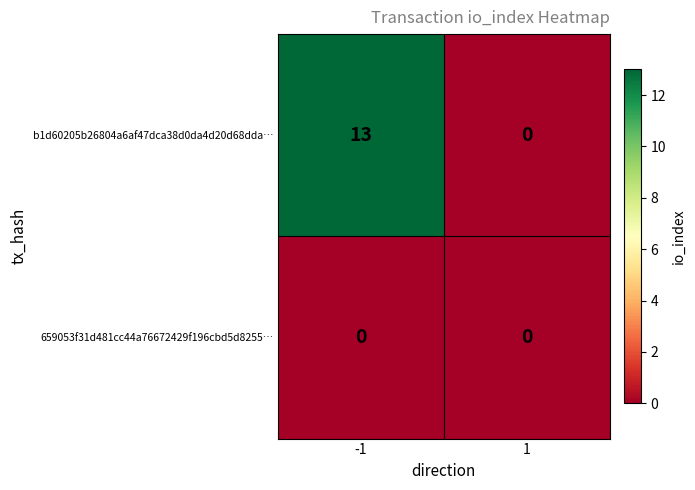

At how many categories does at least one series exceed 12?

1